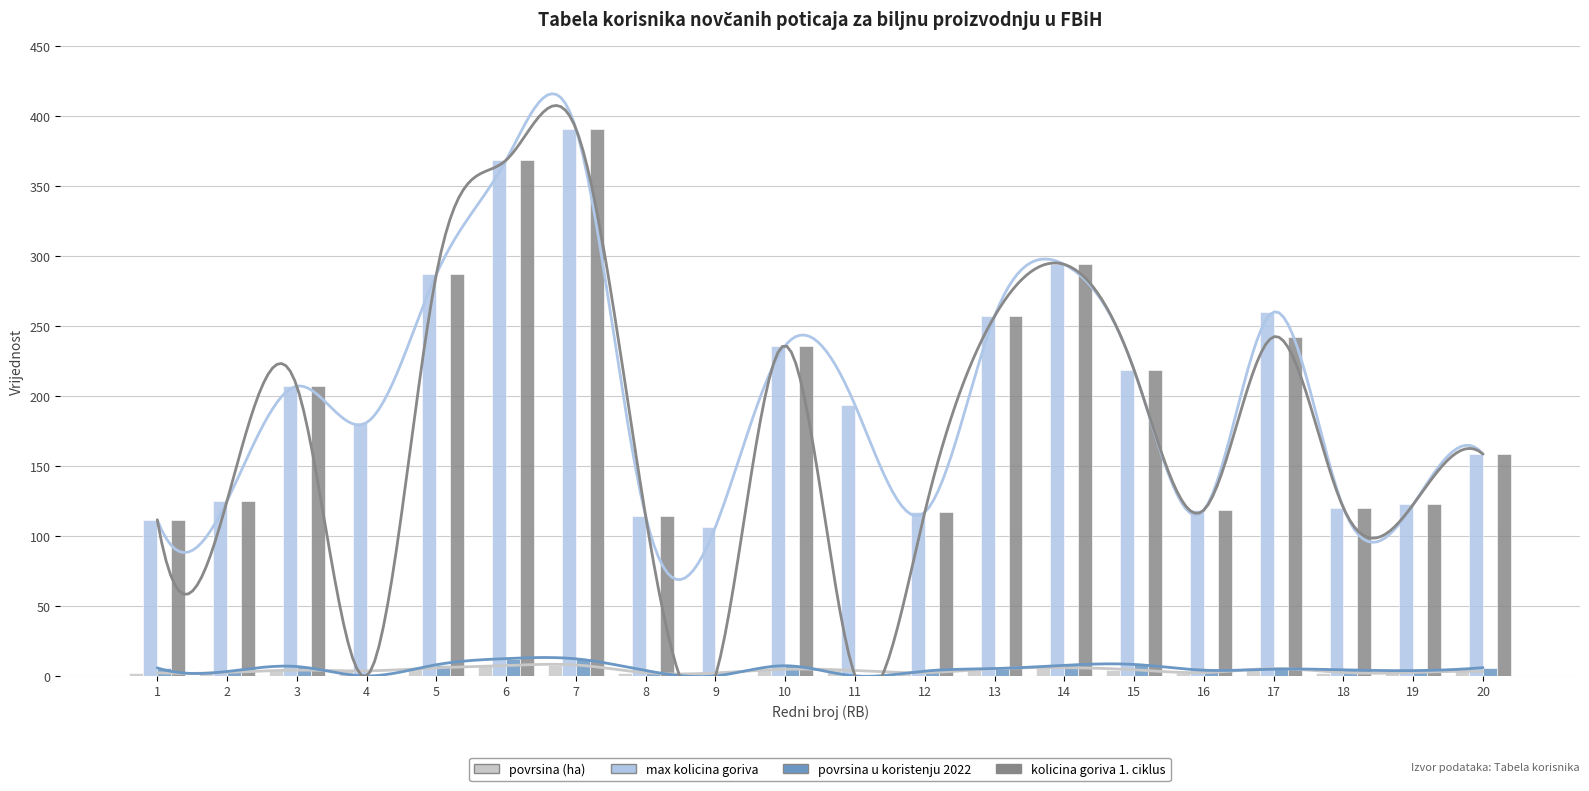

What is the value of the povrsina (ha) bar at the 5th from the left?

5.7